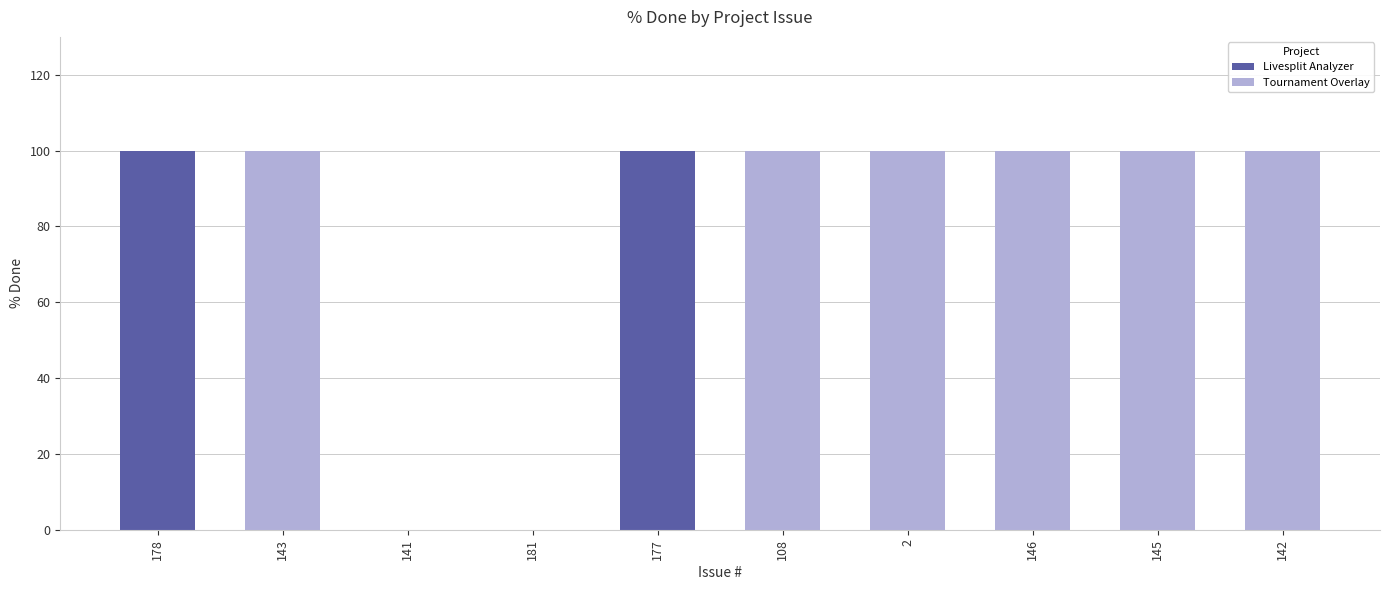

List the labels in order of value, smallest first.

141, 181, 178, 143, 177, 108, 2, 146, 145, 142